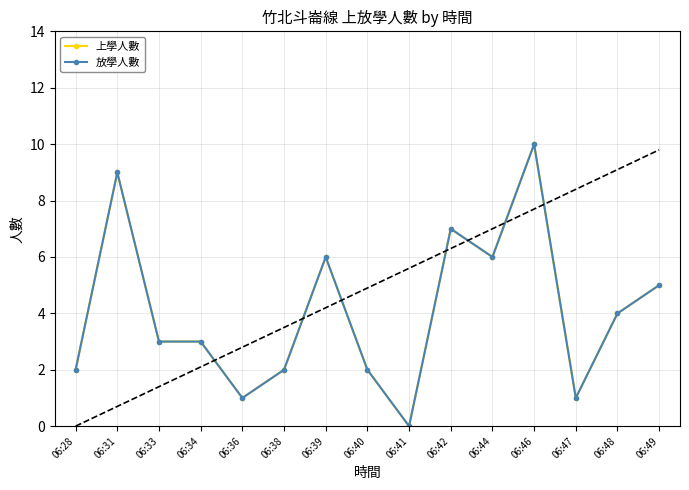

What are all the series names shown in the legend?

上學人數, 放學人數